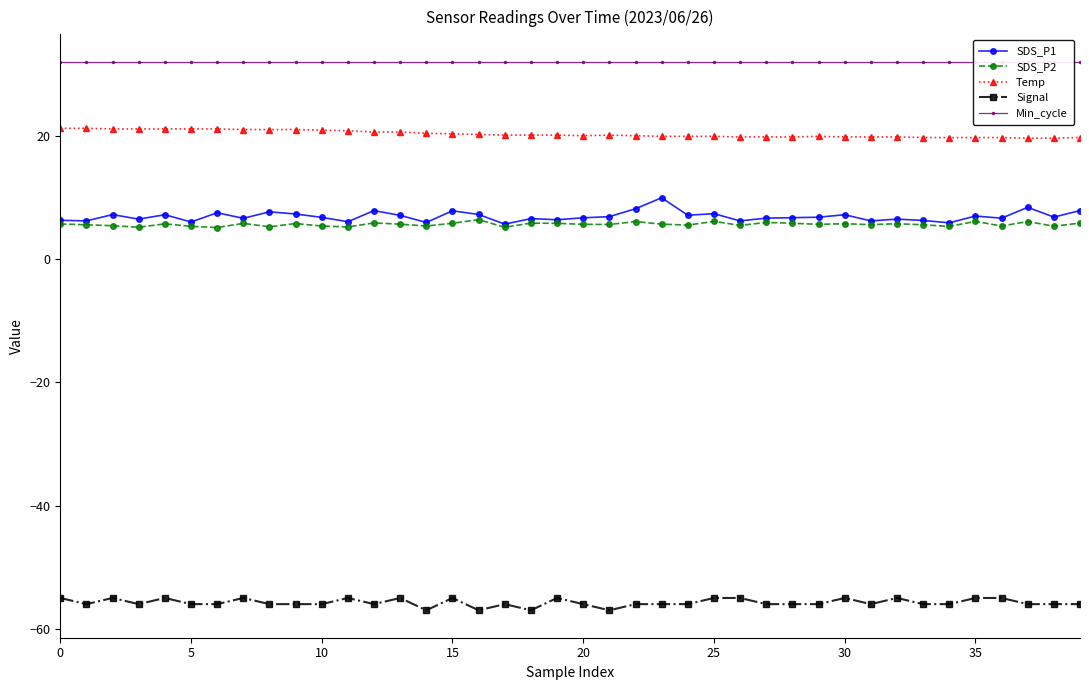

Is it true that Temp equals 32.4 at 10?

False